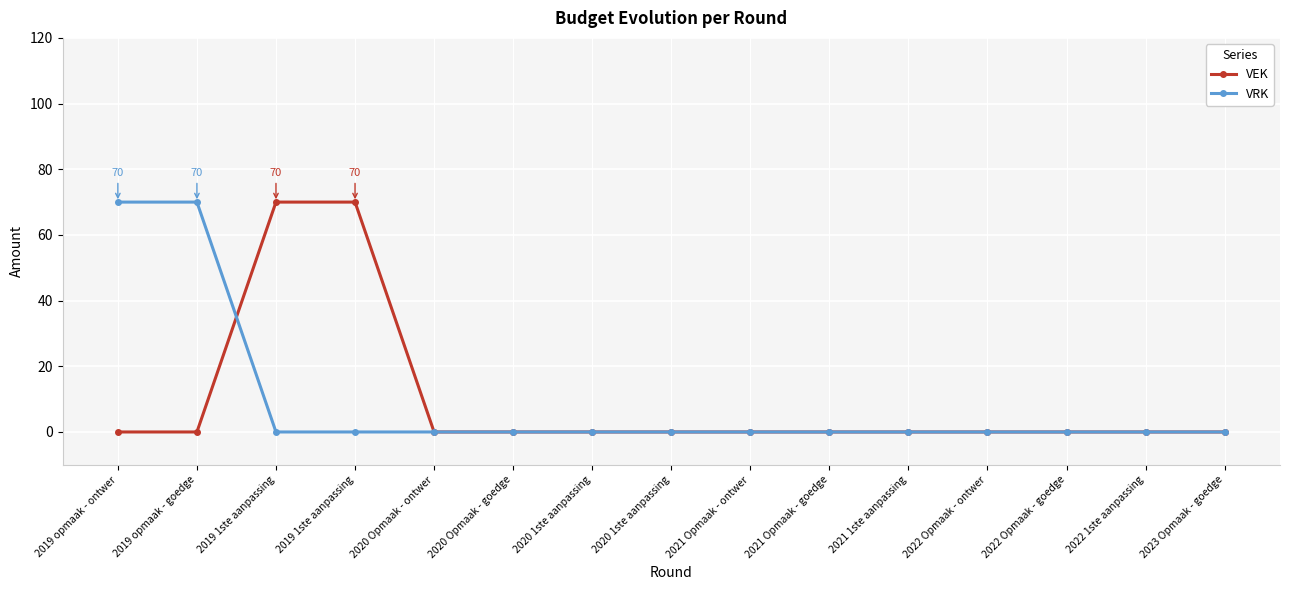

Reading left to right, list all the values displayed in this chart.

VEK: 2019 opmaak - ontwer=0	2019 opmaak - goedge=0	2019 1ste aanpassing=70	2019 1ste aanpassing=70	2020 Opmaak - ontwer=0	2020 Opmaak - goedge=0	2020 1ste aanpassing=0	2020 1ste aanpassing=0	2021 Opmaak - ontwer=0	2021 Opmaak - goedge=0	2021 1ste aanpassing=0	2022 Opmaak - ontwer=0	2022 Opmaak - goedge=0	2022 1ste aanpassing=0	2023 Opmaak - goedge=0
VRK: 2019 opmaak - ontwer=70	2019 opmaak - goedge=70	2019 1ste aanpassing=0	2019 1ste aanpassing=0	2020 Opmaak - ontwer=0	2020 Opmaak - goedge=0	2020 1ste aanpassing=0	2020 1ste aanpassing=0	2021 Opmaak - ontwer=0	2021 Opmaak - goedge=0	2021 1ste aanpassing=0	2022 Opmaak - ontwer=0	2022 Opmaak - goedge=0	2022 1ste aanpassing=0	2023 Opmaak - goedge=0